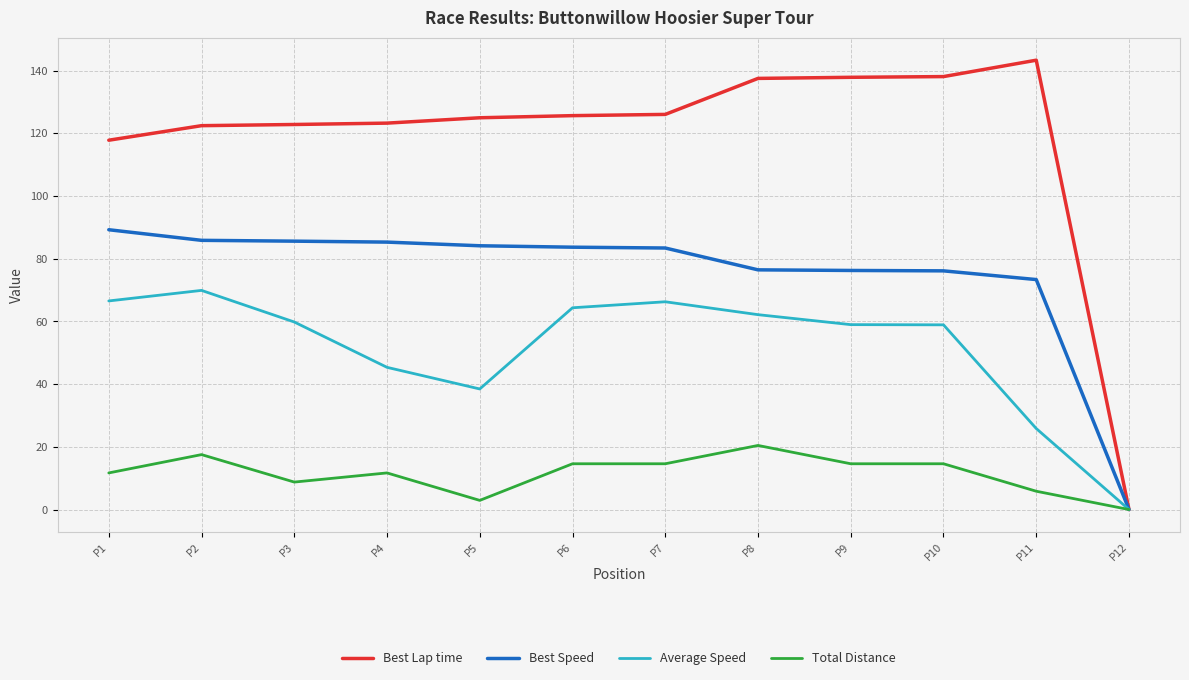

Rank the series by their maximum value, from highest to lowest.

Best Lap time, Best Speed, Average Speed, Total Distance